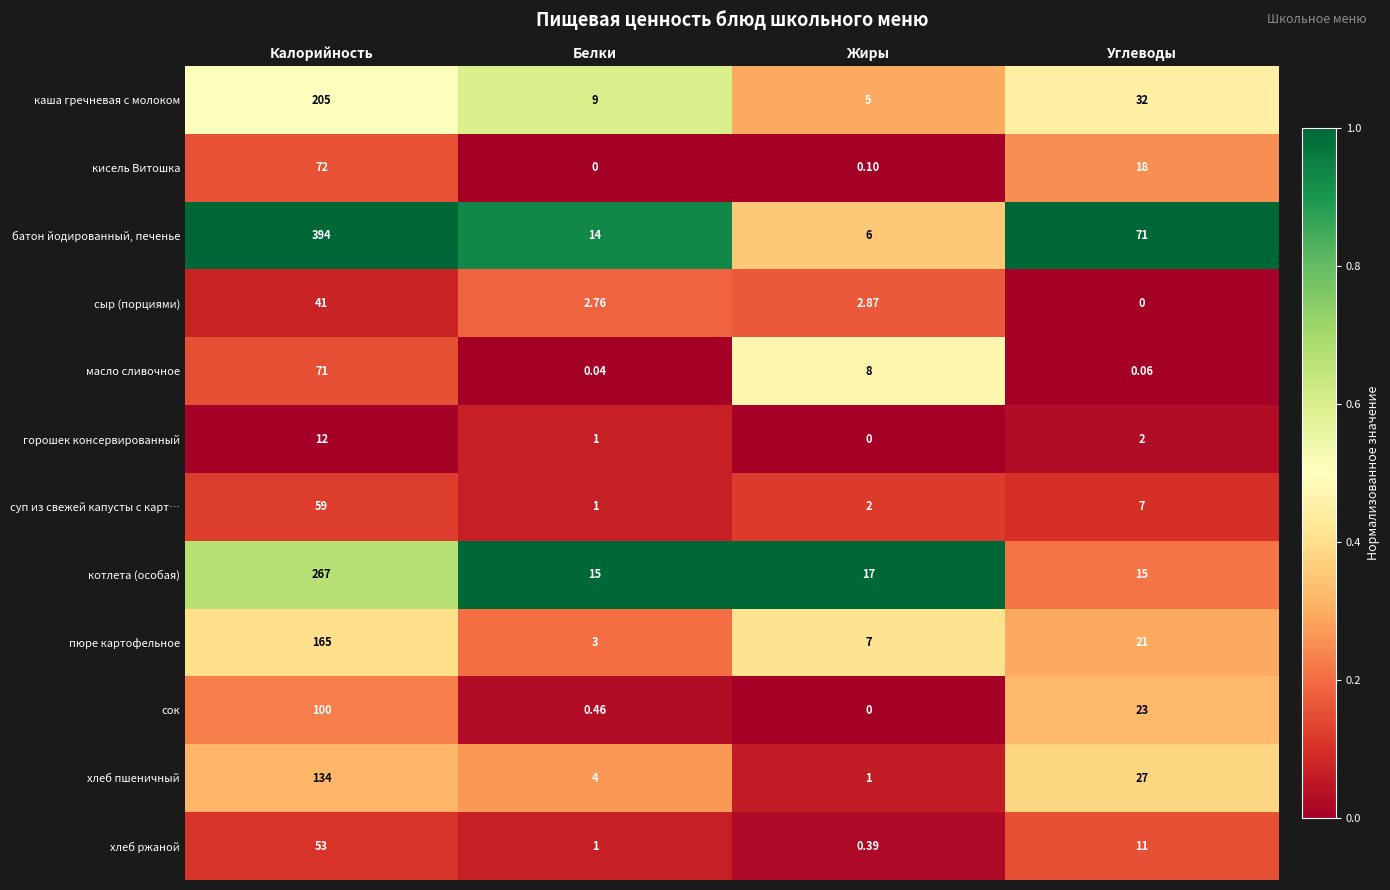

Rank the series by their maximum value, from highest to lowest.

батон йодированный, печенье, котлета (особая), каша гречневая с молоком, пюре картофельное, хлеб пшеничный, сок, кисель Витошка, масло сливочное, суп из свежей капусты с карт…, хлеб ржаной, сыр (порциями), горошек консервированный